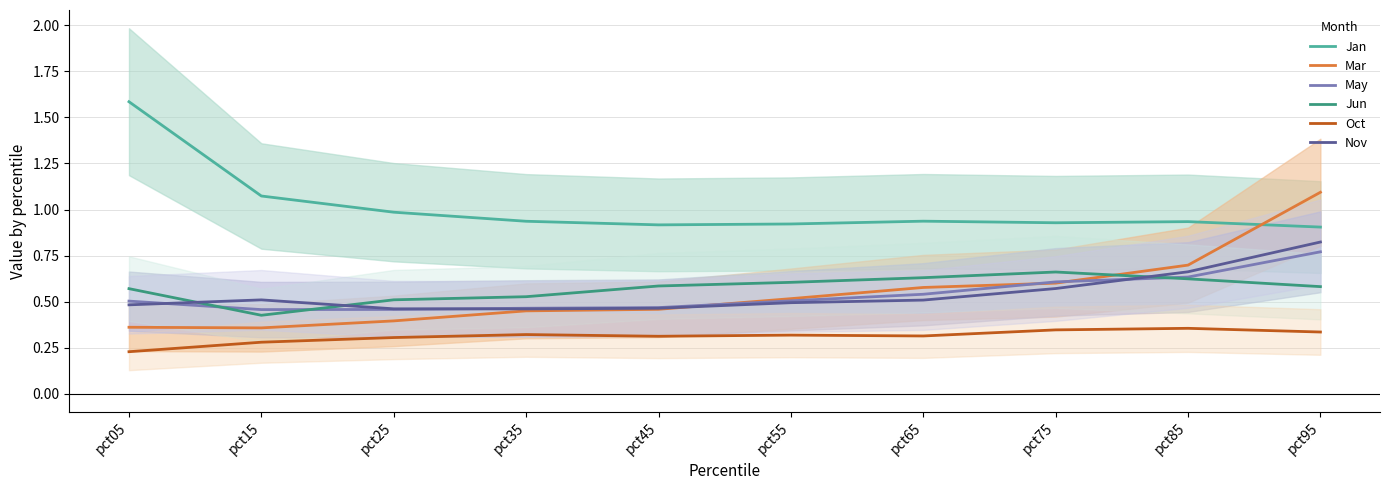

What is the value of the Jan point at the 7th from the left?

0.9